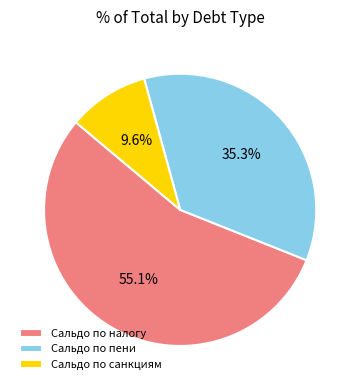

Combined, do Сальдо по пени and Сальдо по санкциям account for over 50%?

No